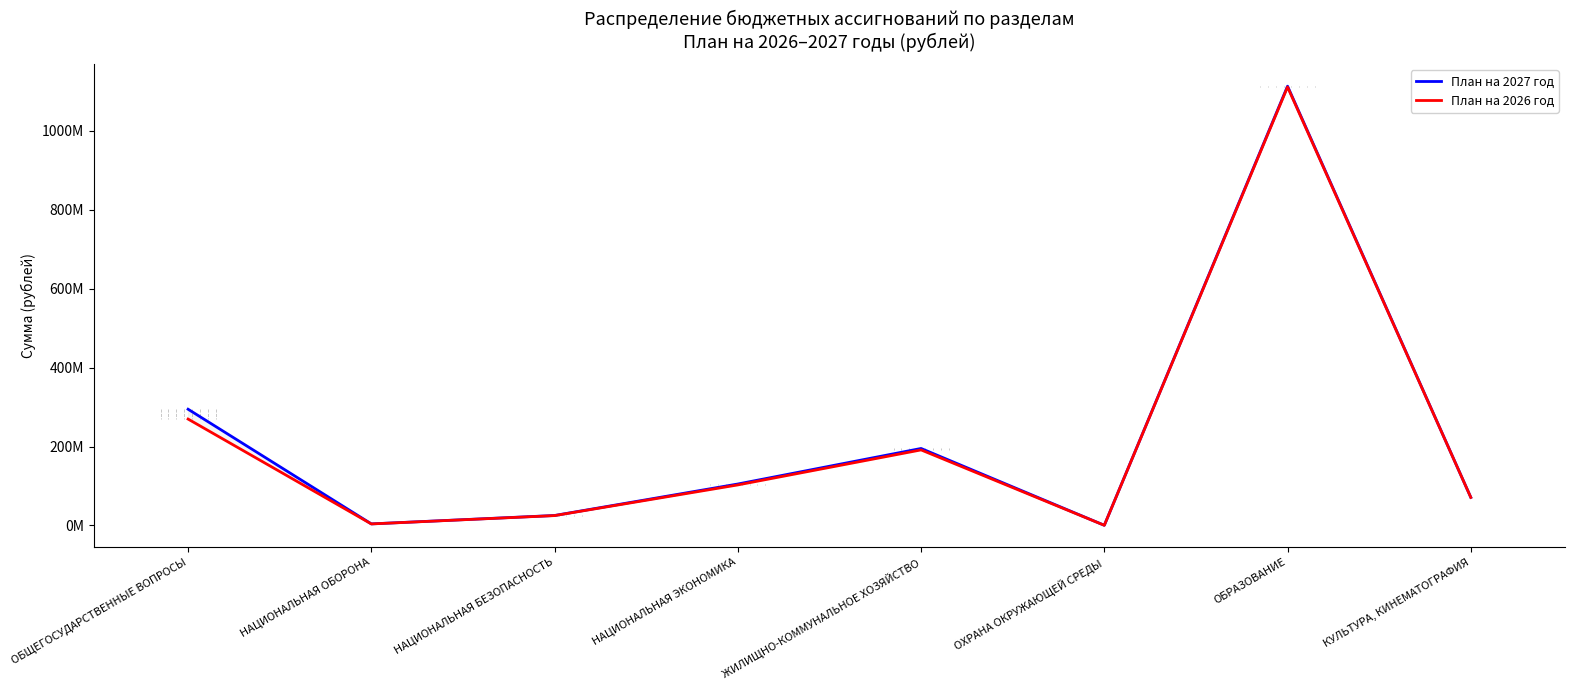

At how many categories does at least one series exceed 92072929?

4